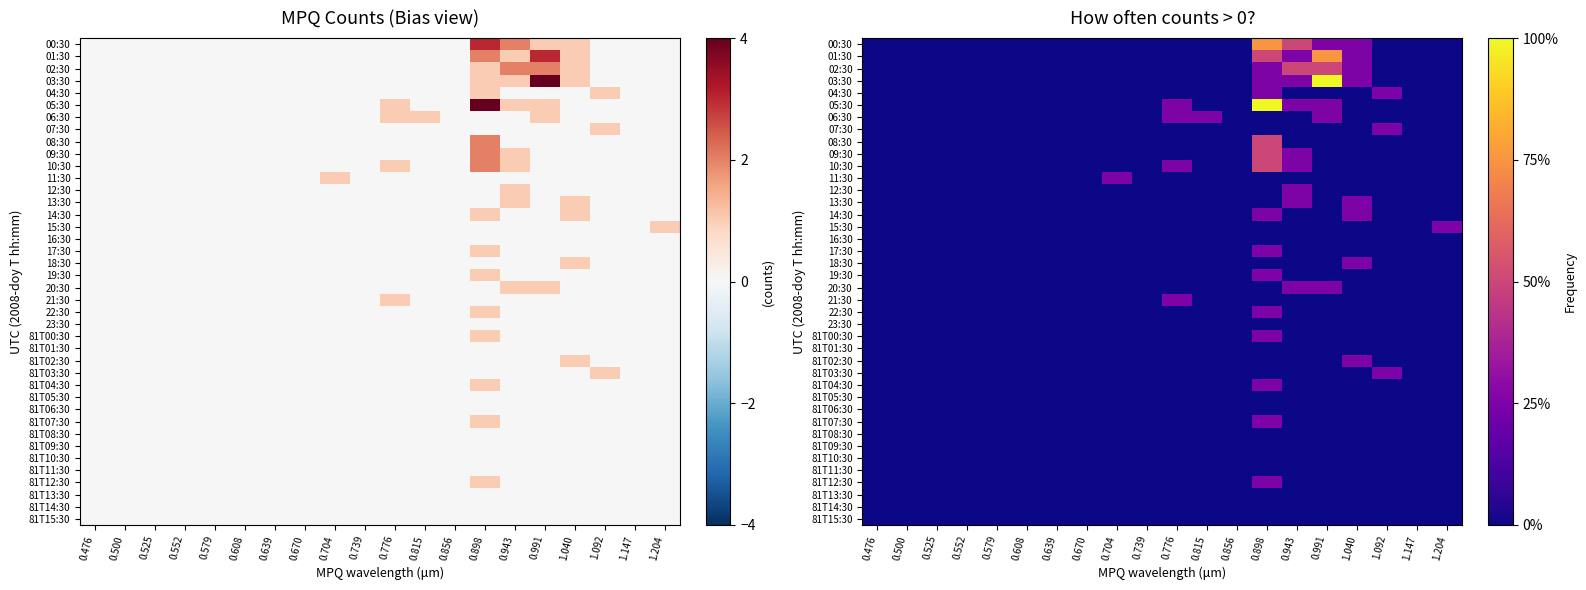

Which category has the lowest value in the 17:30 series?

0.476